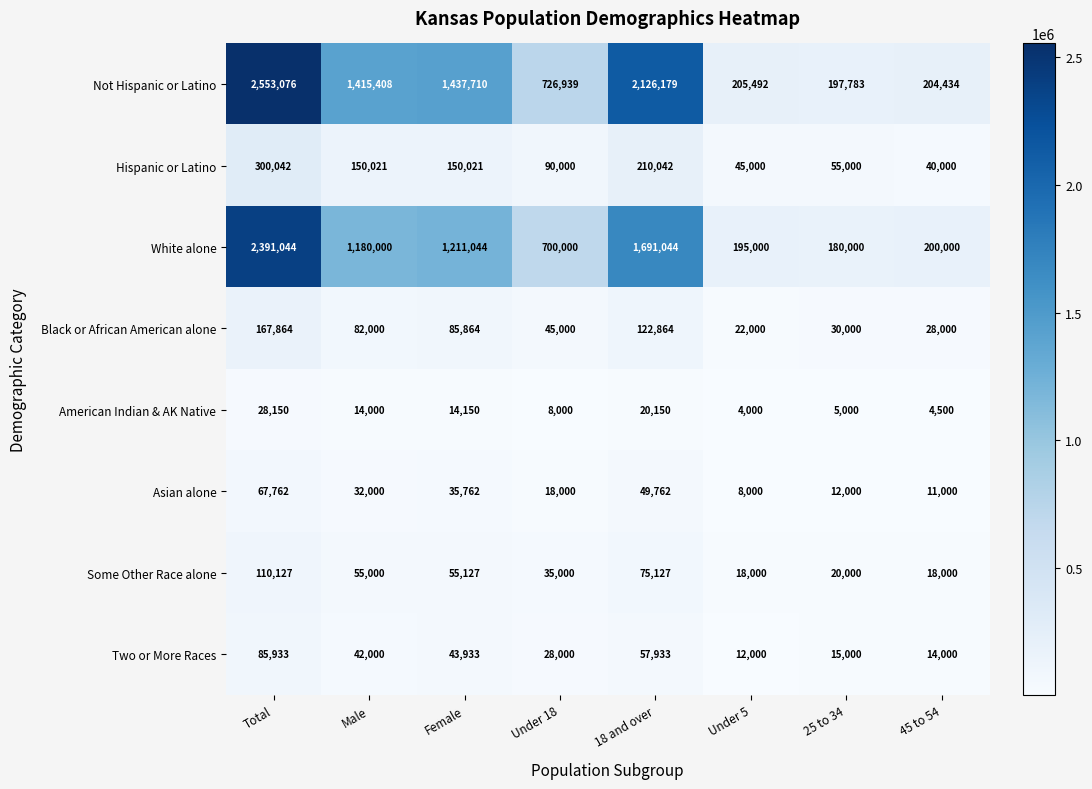

Between Total and Male, which series saw the biggest shift?

White alone